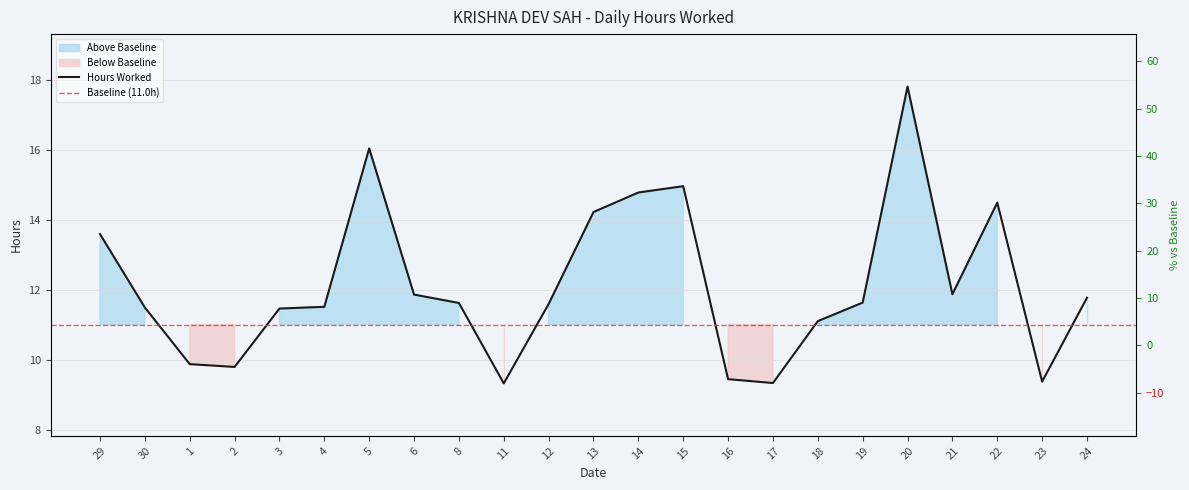

What is the average value?

12.1